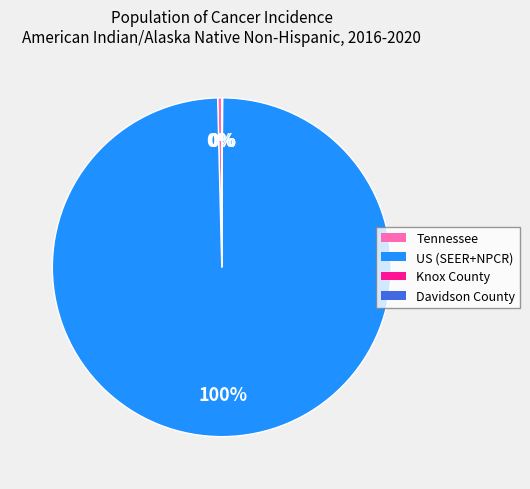

Between US (SEER+NPCR) and Tennessee, which is larger?

US (SEER+NPCR)